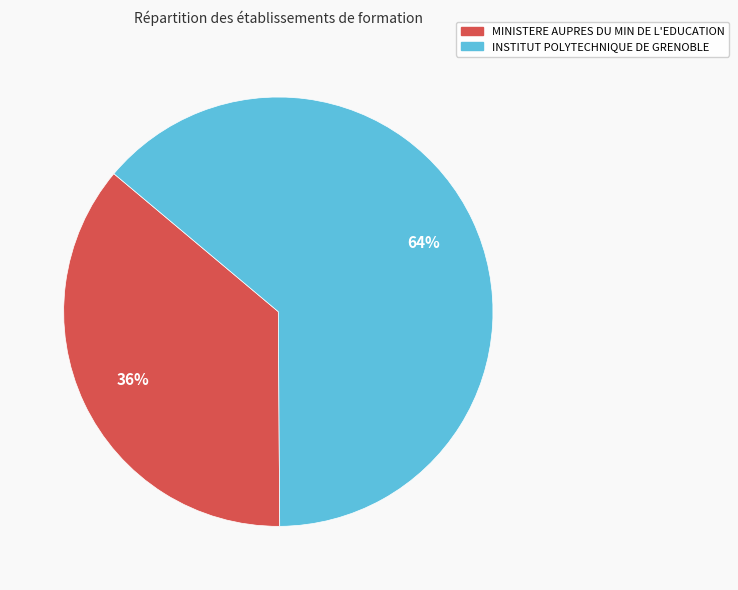

Which slice represents more than half of the pie?

INSTITUT POLYTECHNIQUE DE GRENOBLE